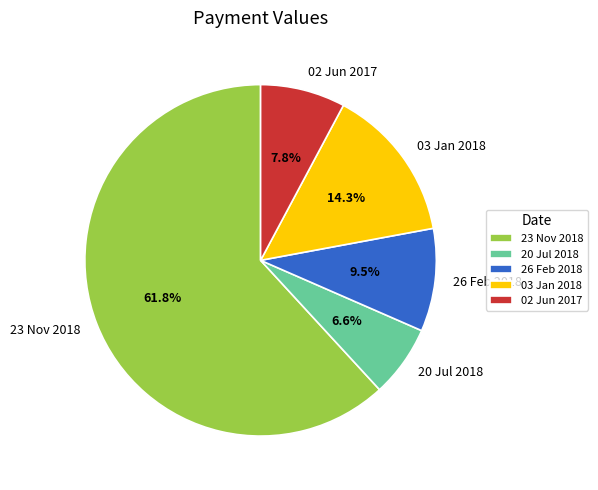

How many segments does this pie chart have?

5